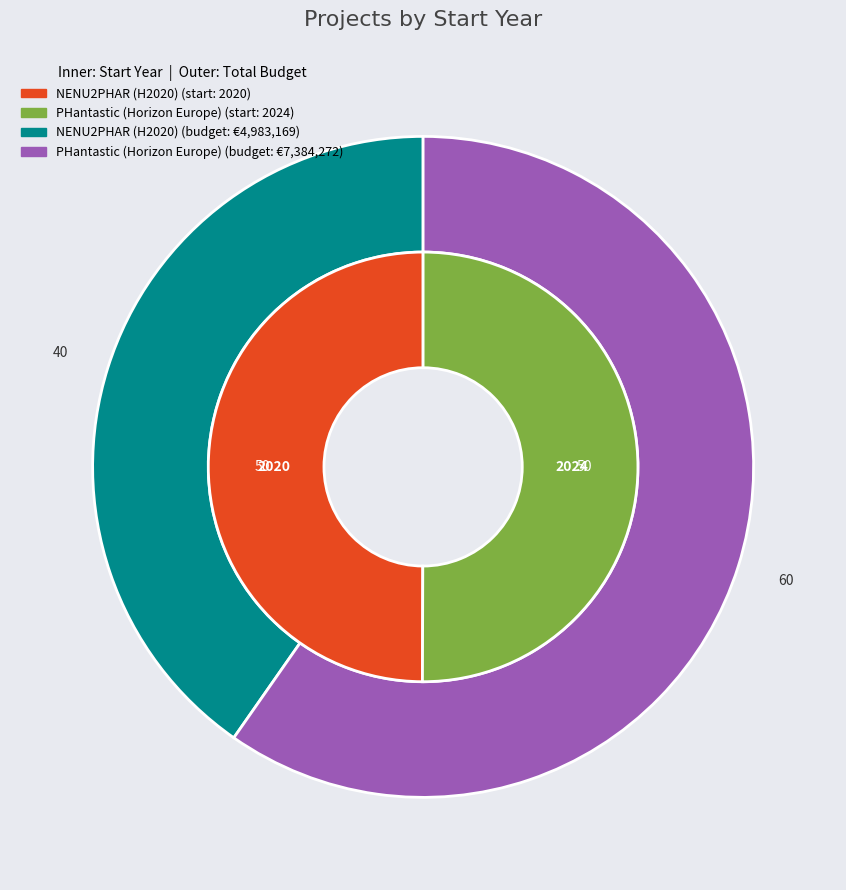

Is it true that NENU2PHAR (H2020) is 42% of the pie?

False